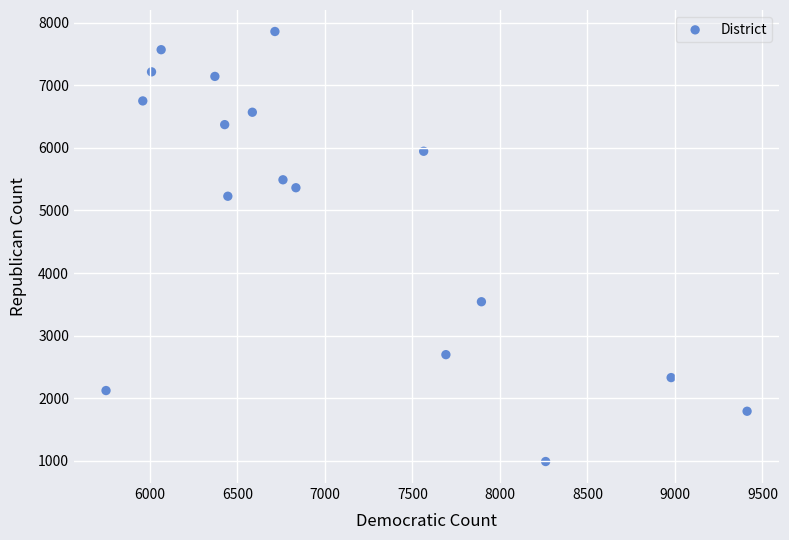

What Y value in the scatter plot is closest to 4424?

5228